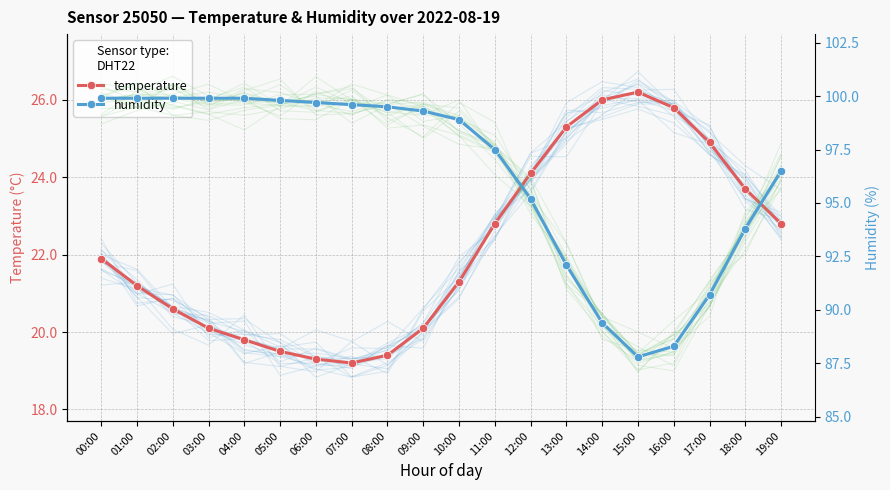

The value of humidity at 02:00 is 99.9. True or false?

True